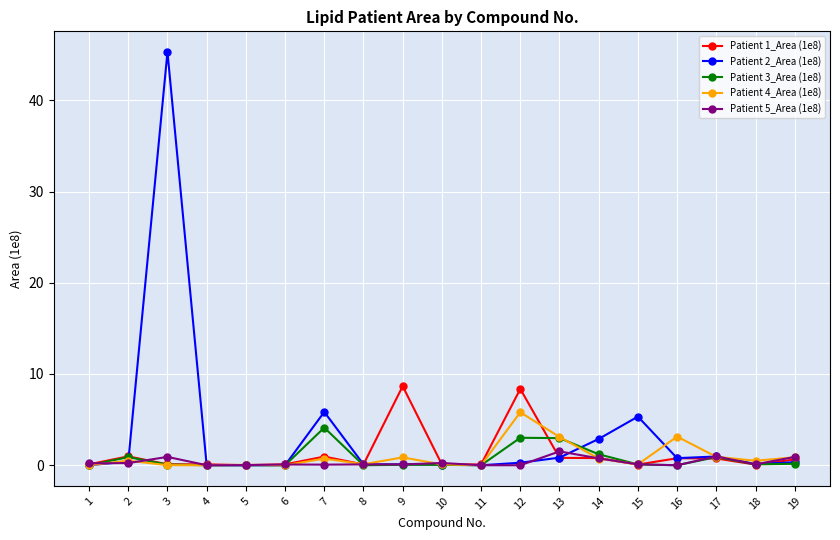

What is the difference between the second highest and second lowest values in the Patient 4_Area (1e8) series?

3.1